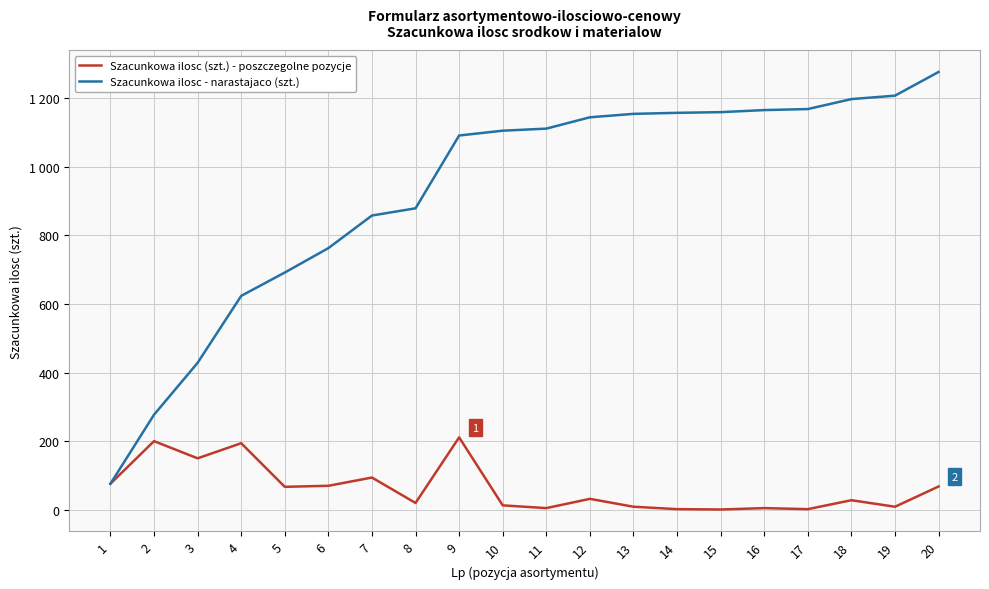

Where does the Szacunkowa ilosc (szt.) - poszczegolne pozycje series first go above 33?

1